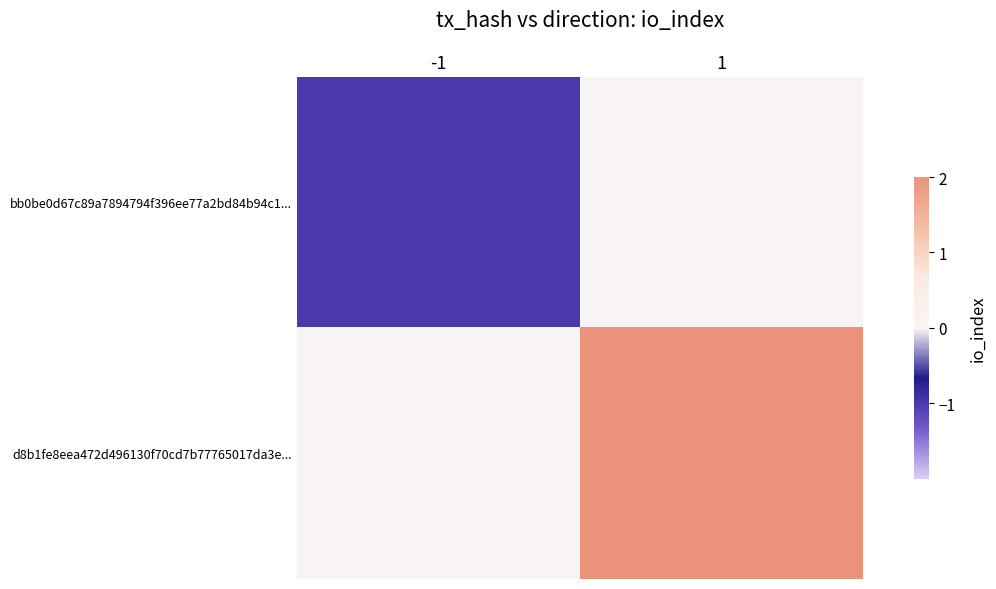

What is the total value across all series at 1?

2